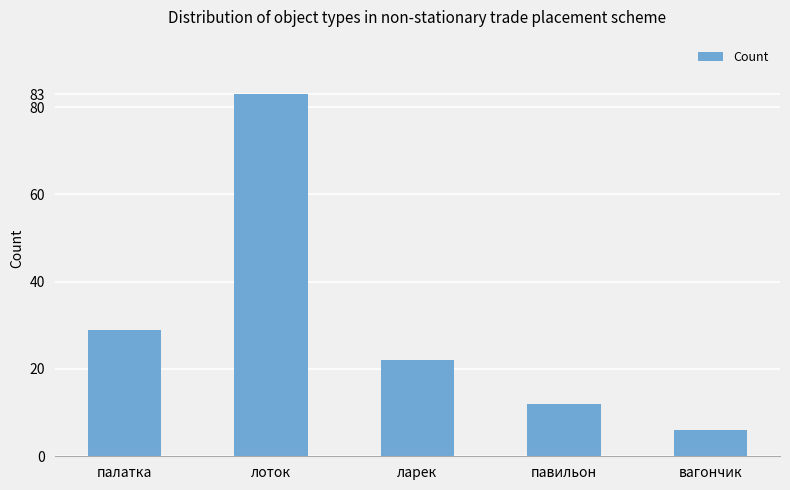

Rank the categories by value from lowest to highest.

вагончик, павильон, ларек, палатка, лоток